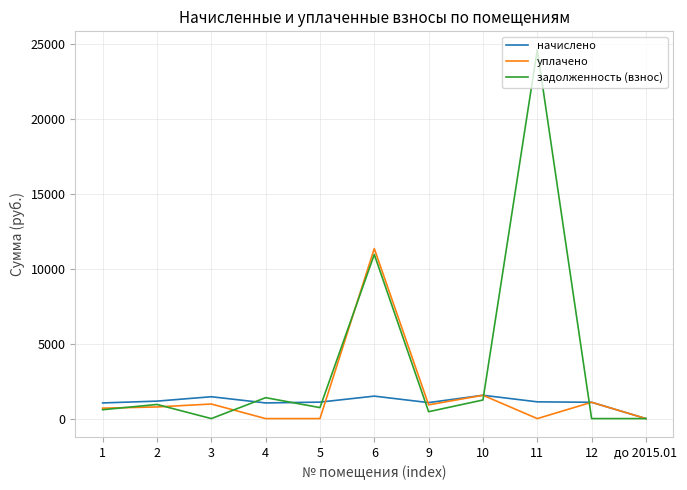

What is the spread (max minus min) of values at 4?

1396.7